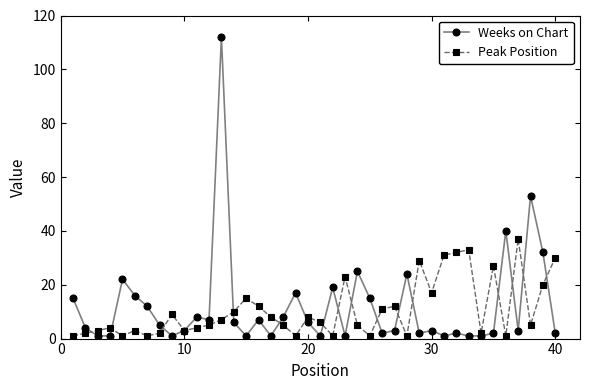

Which series has the widest spread of values?

Weeks on Chart